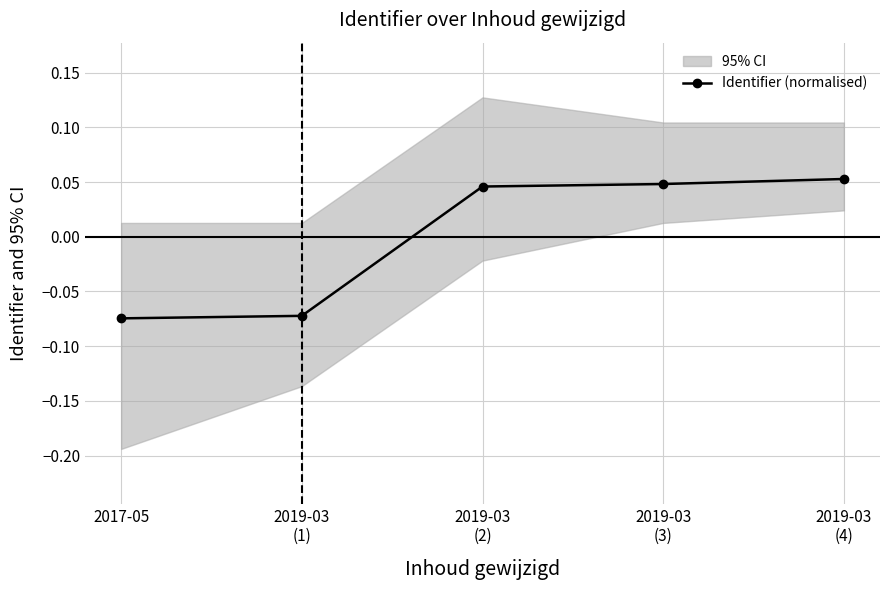

Reading left to right, what are all the values shown in this chart?

2017-05=-0.1	2019-03
(1)=-0.1	2019-03
(2)=0.0	2019-03
(3)=0.0	2019-03
(4)=0.1